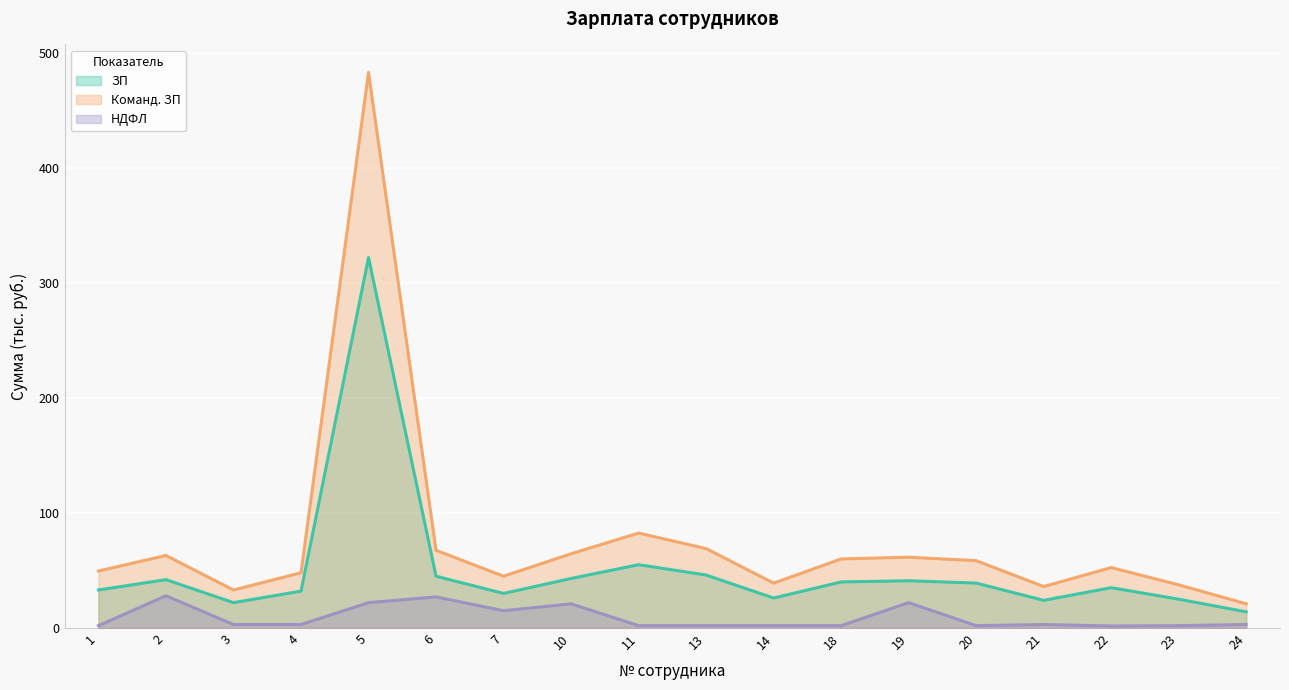

What is the average value of the Команд. ЗП series?

76.2